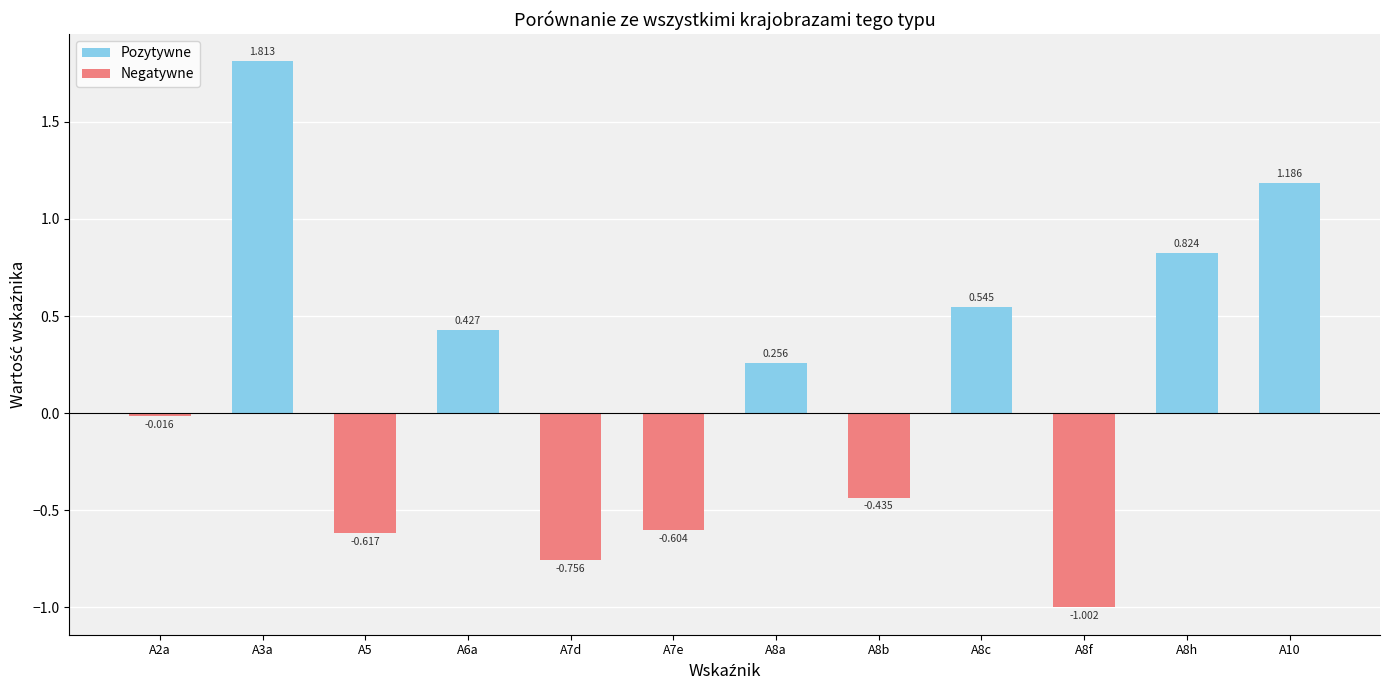

How many bars are there in total?

12